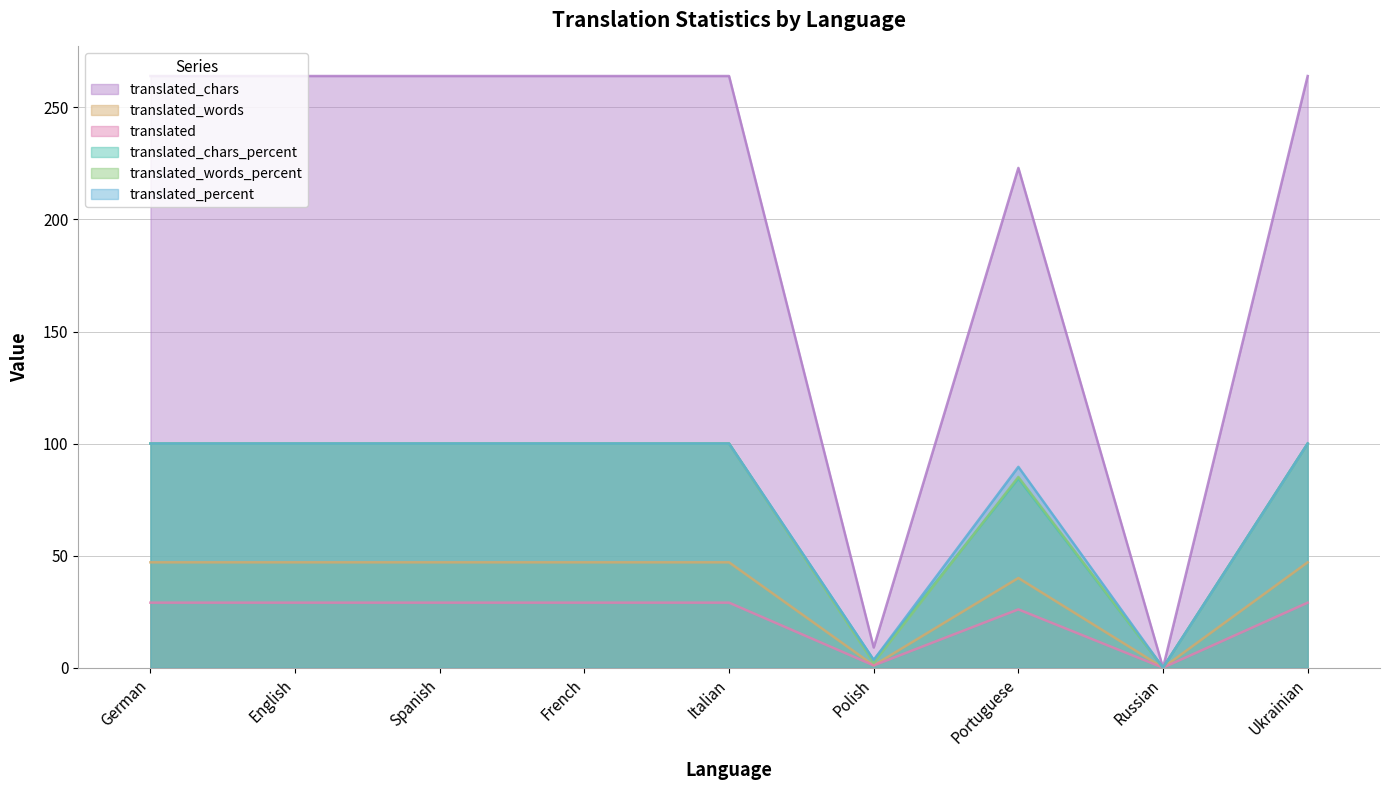

Count the number of data series in this chart.

6